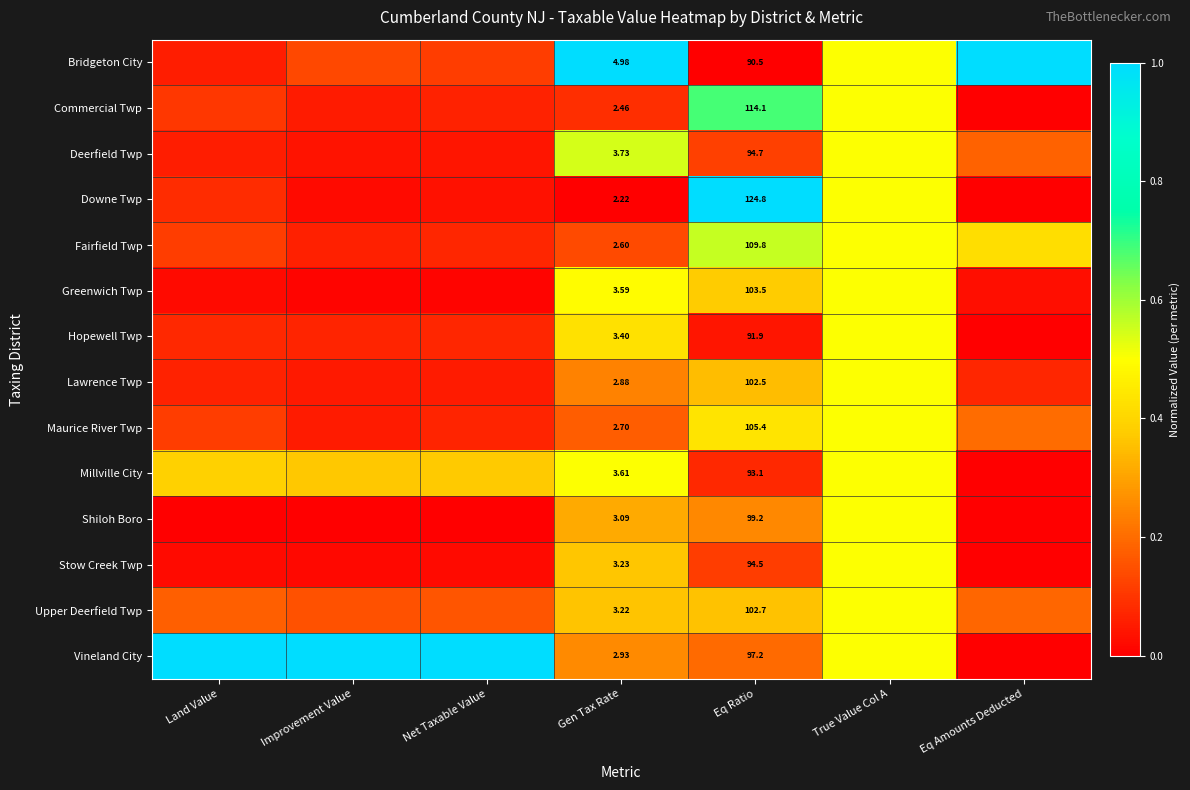

True or false: Maurice River Twp has a value of 0.6 at Eq Ratio.

False